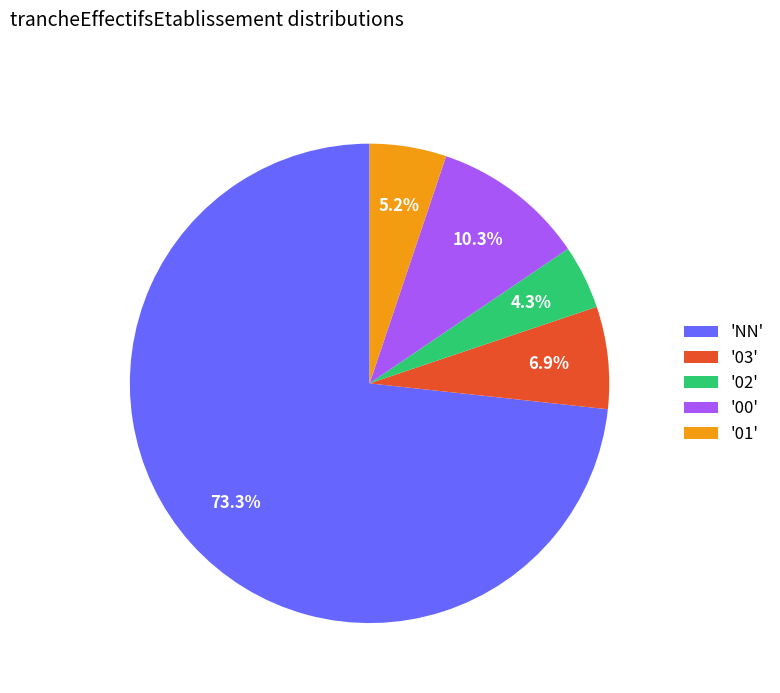

Which slice is the smallest?

'02'